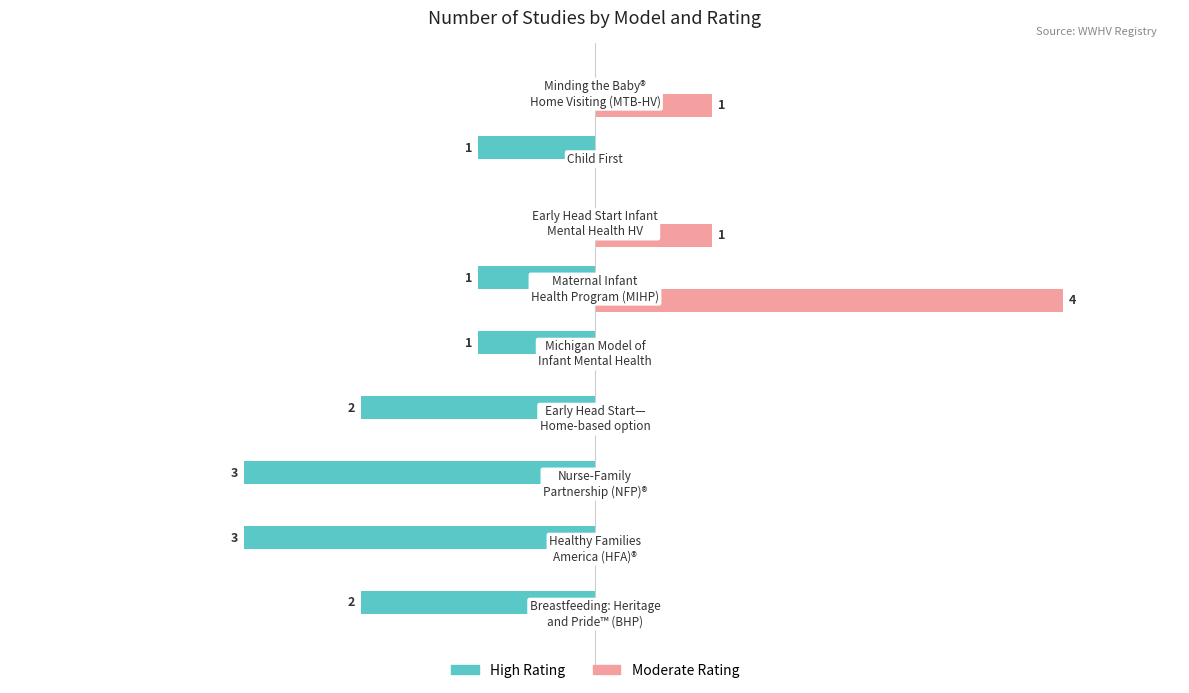

What are all the series names shown in the legend?

High Rating, Moderate Rating